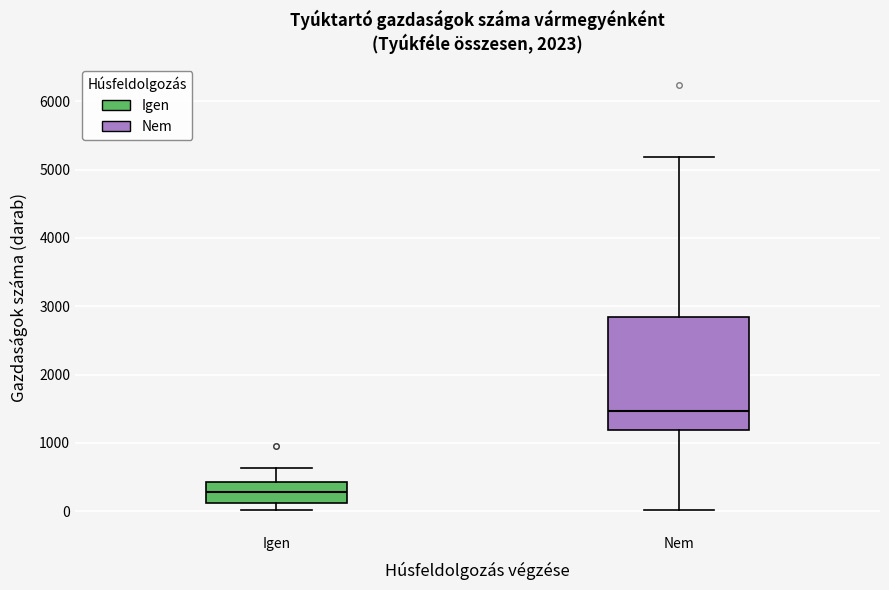

Where does the upper whisker of the box for Igen end on the y-axis? The values are not printed on the chart, so give them approximately, as read against the axis.

600